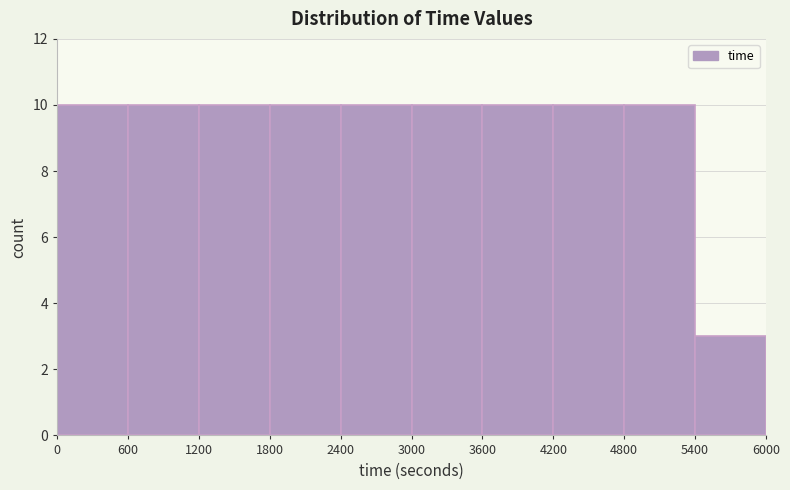

Reading left to right, list every bar in this chart as the range it spans on the x-axis followed by its height. The values are not printed on the chart, so give them approximately, as read against the axis.

0 to 600: 10
600 to 1200: 10
1200 to 1800: 10
1800 to 2400: 10
2400 to 3000: 10
3000 to 3600: 10
3600 to 4200: 10
4200 to 4800: 10
4800 to 5400: 10
5400 to 6000: 3